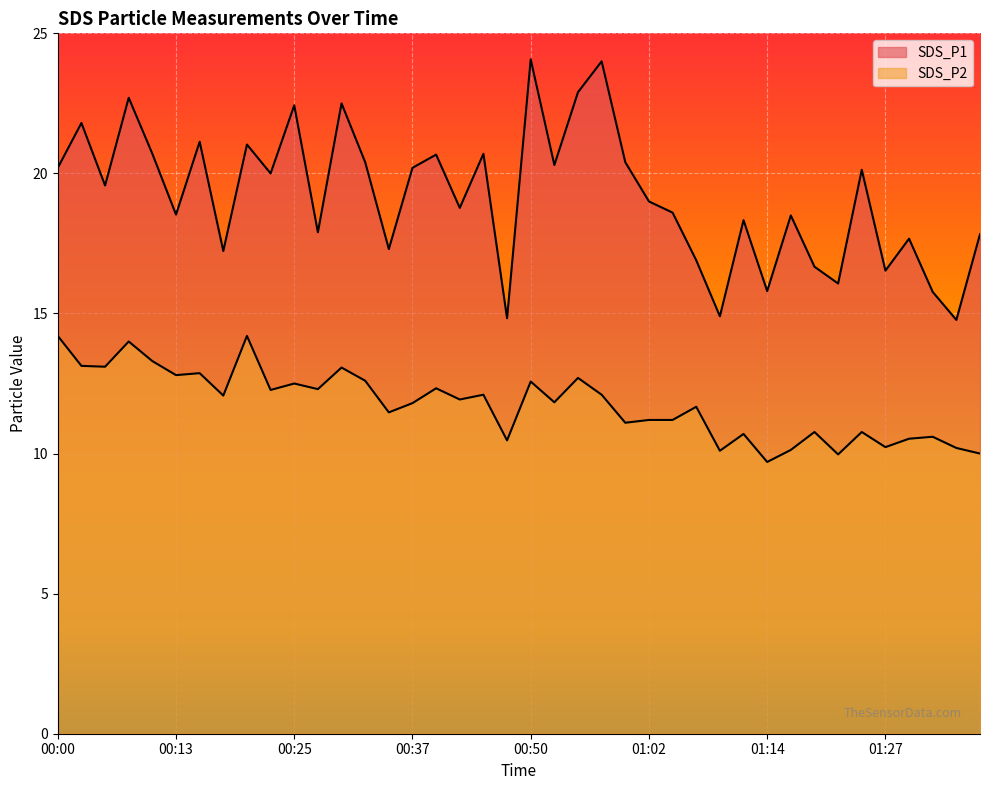

What is the total value across all series at 00:20?

35.2